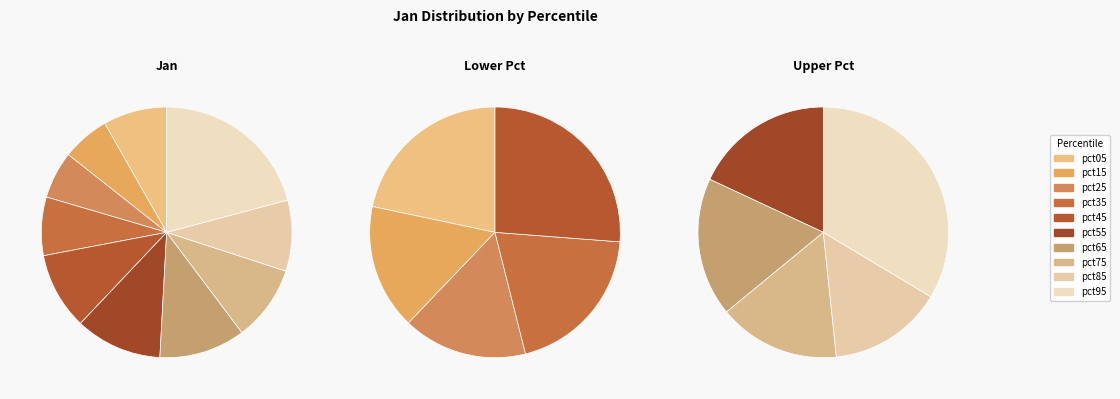

What is the total percentage of pct95 and pct35?

28.4%